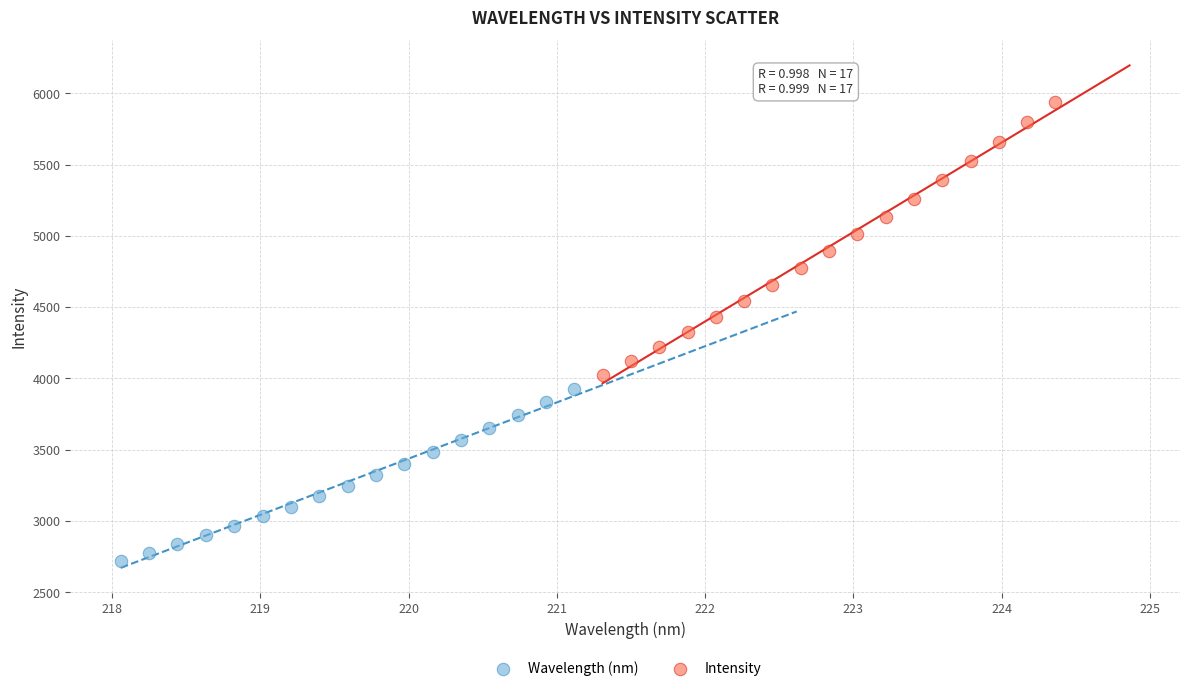

Which series reaches the maximum Y coordinate?

Intensity